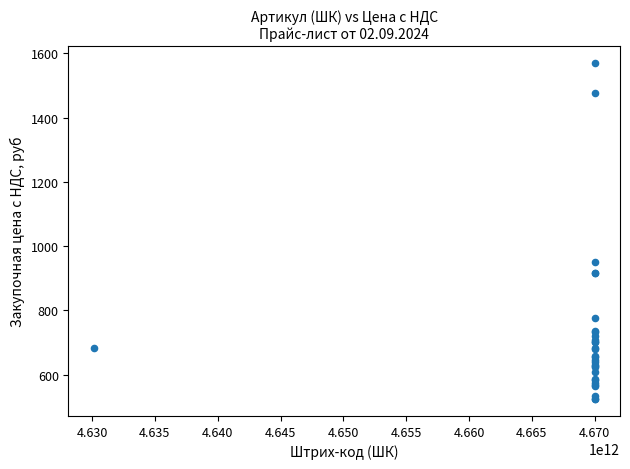

What Y value in the scatter plot is closest to 1047?

951